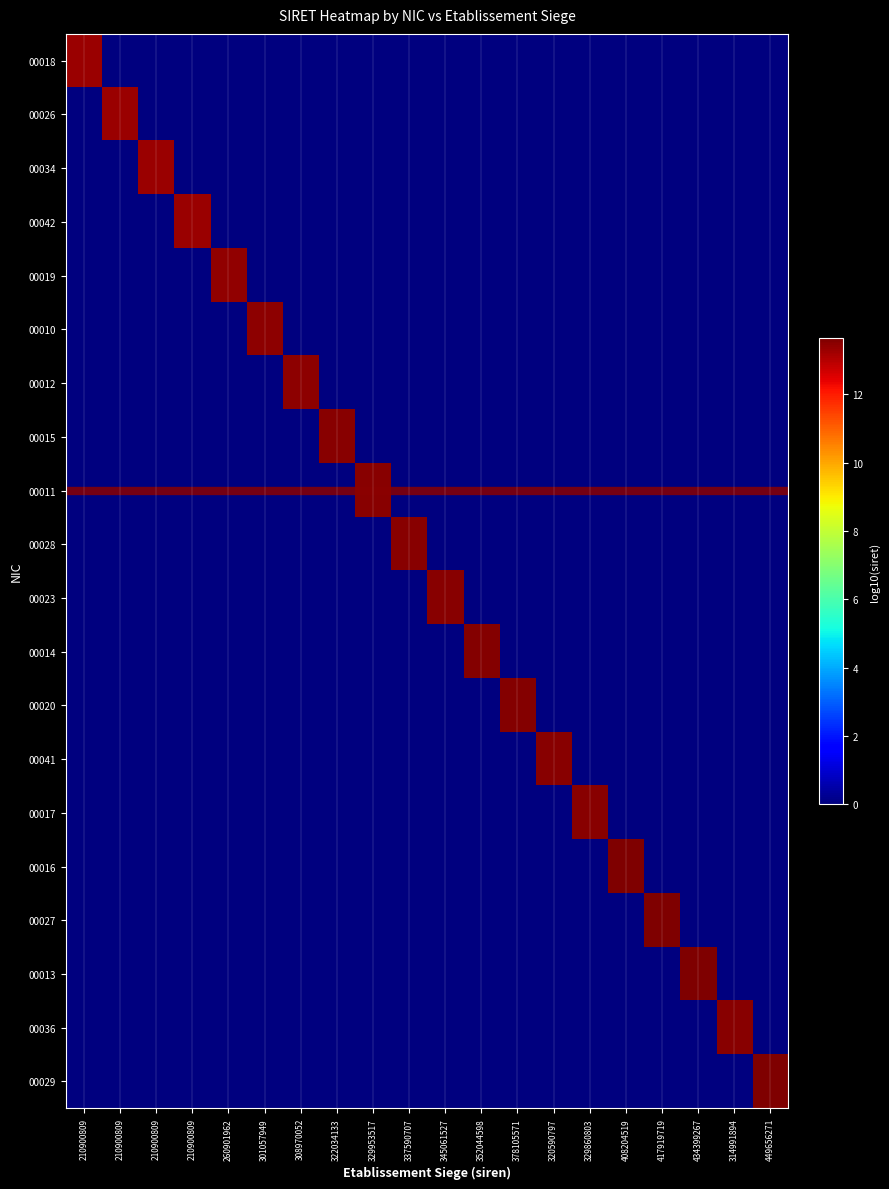

Rank the series by their maximum value, from lowest to highest.

00018, 00026, 00034, 00042, 00019, 00010, 00012, 00036, 00041, 00015, 00017, 00011, 00028, 00023, 00014, 00020, 00016, 00027, 00013, 00029